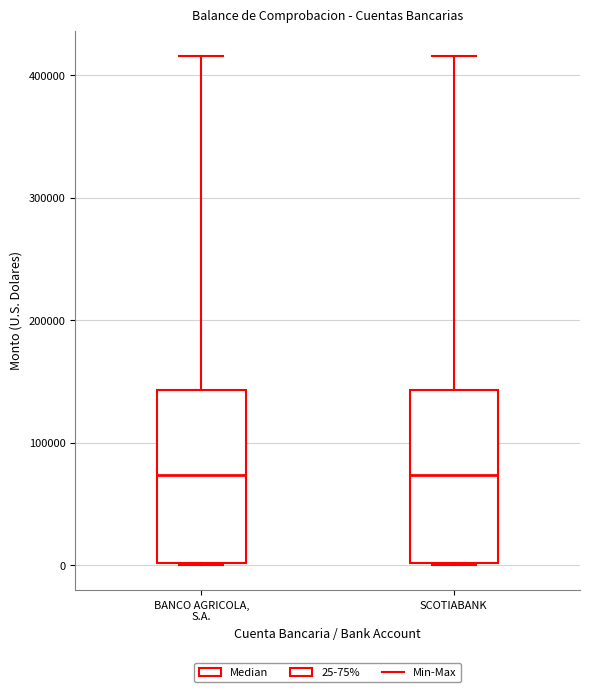

Reading left to right, transcribe this box plot: for each box, give where its median line is, the range the box spans, and where its two whiskers end, as read against the y-axis. The values are not printed on the chart, so give them approximately, as read against the axis.

BANCO AGRICOLA, S.A.: median 70000, box 0 to 140000, whiskers 0 to 420000
SCOTIABANK: median 70000, box 0 to 140000, whiskers 0 to 420000